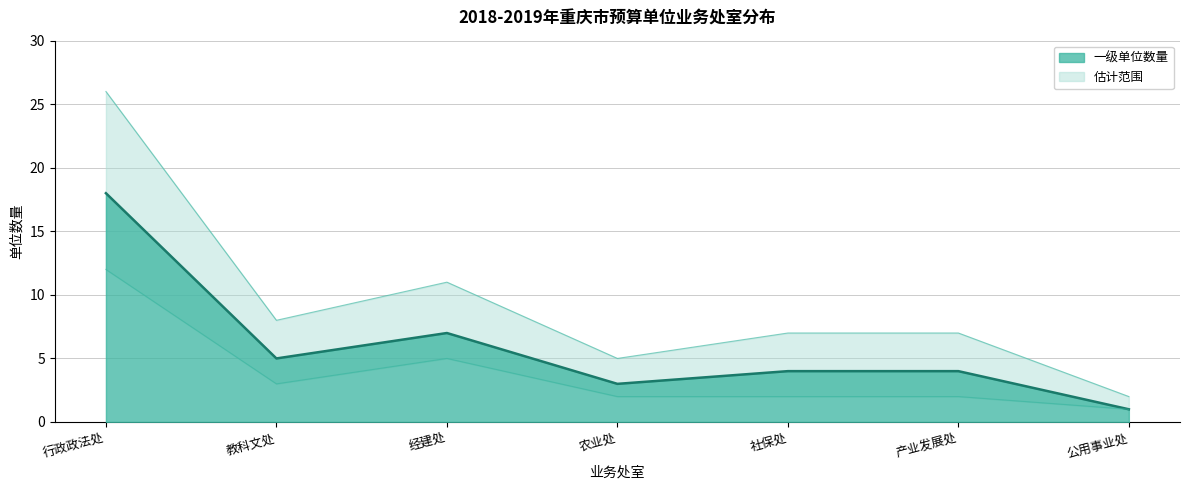

What is the lowest value of the 一级单位数量 series?

1